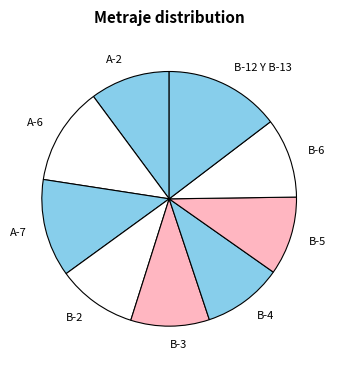

What is the ratio of the value at B-2 to the value at B-6?

1.0